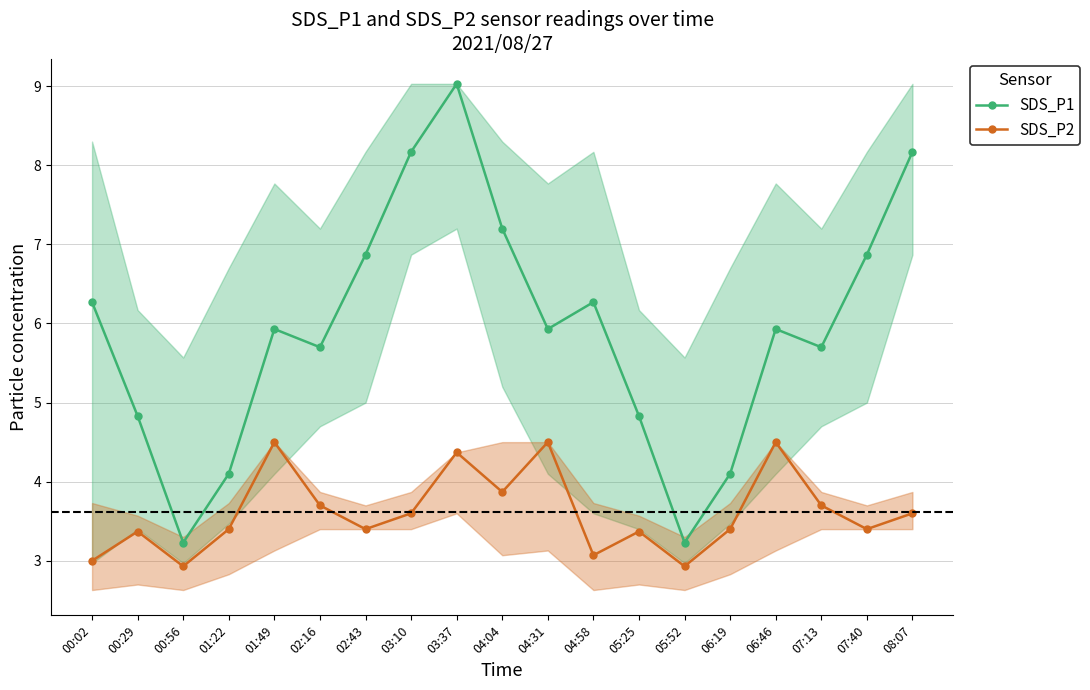

True or false: SDS_P2 and SDS_P1 intersect in this chart.

False